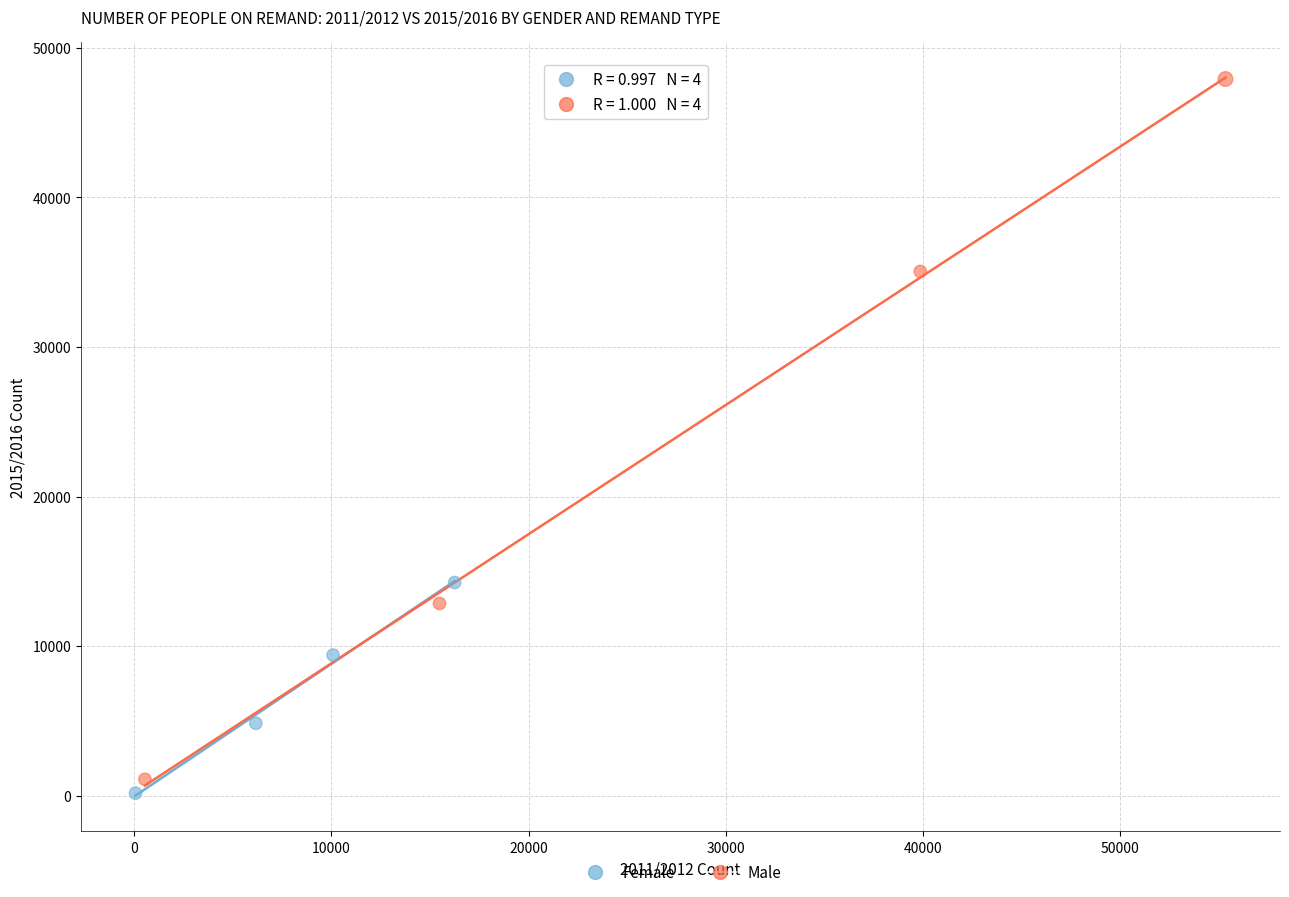

What are all the series names shown in the legend?

Female, Male